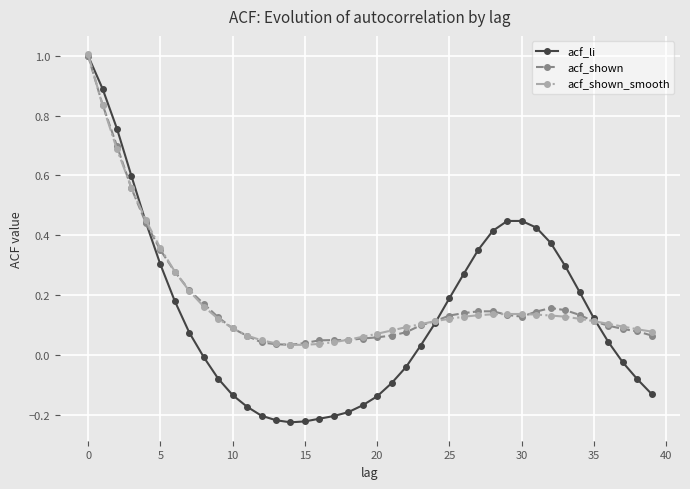

How many data points in acf_li are less than 0?

18